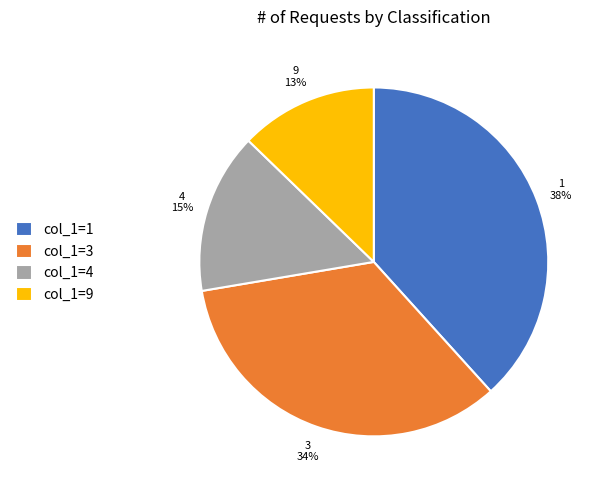

Count the number of slices in the pie.

4